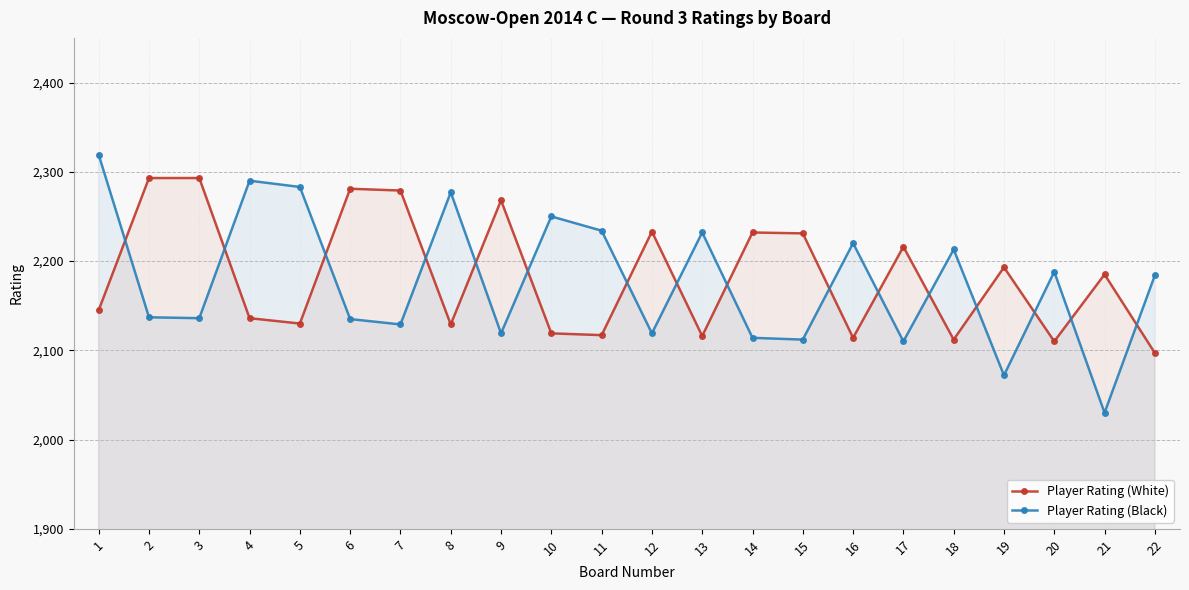

What is the maximum value shown in the chart?

2319